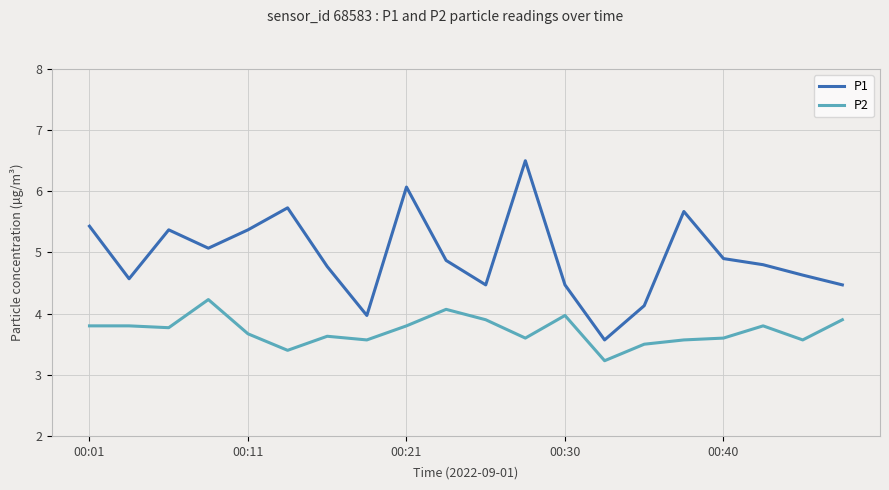

Which series has the largest range (max minus min)?

P1